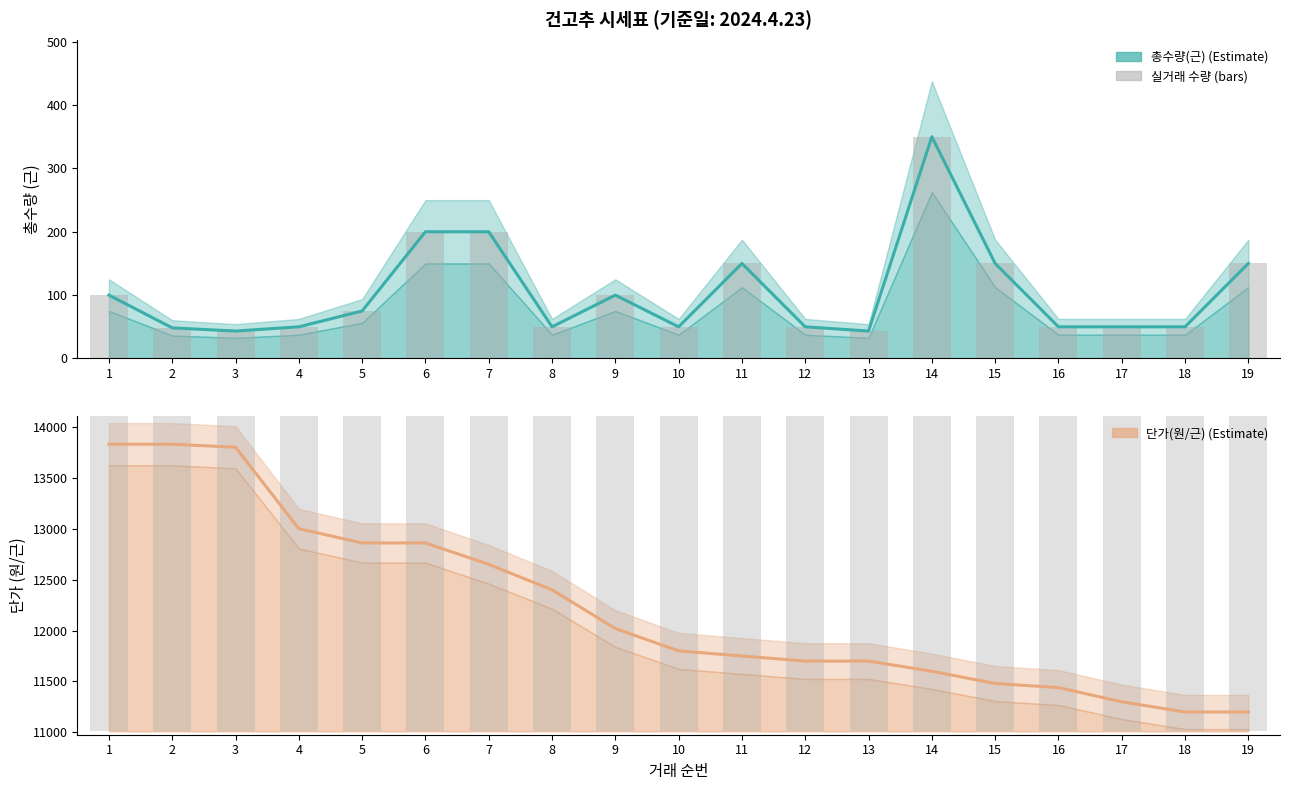

Between 16 and 2, which is larger?

16